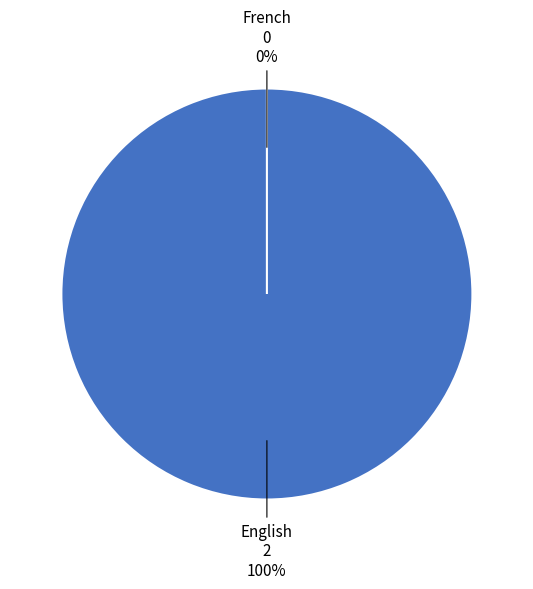

To the nearest percent, what is the difference between the French and English slice percentages?

100%